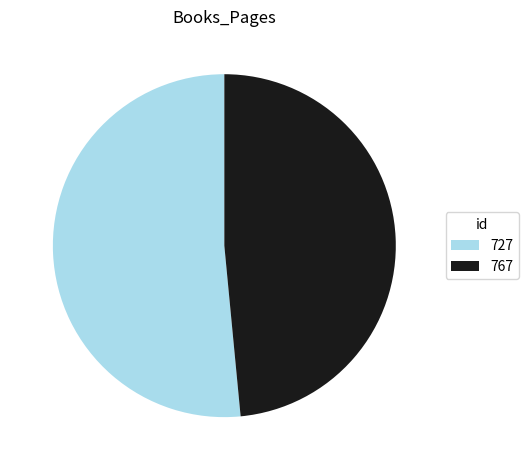

Does 727 account for over 50% of the chart?

Yes